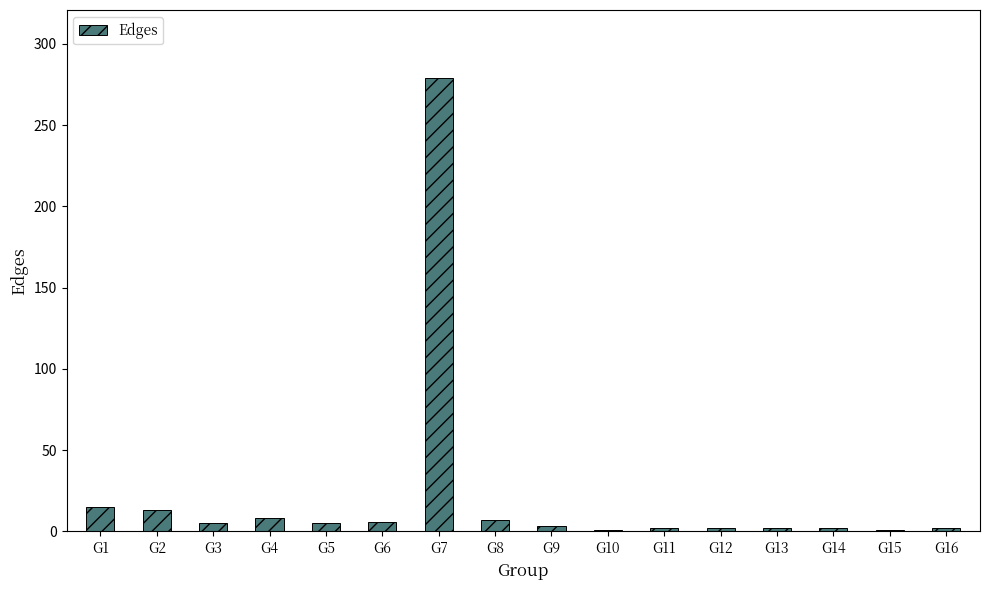

Is it true that the value at G1 is 15?

True